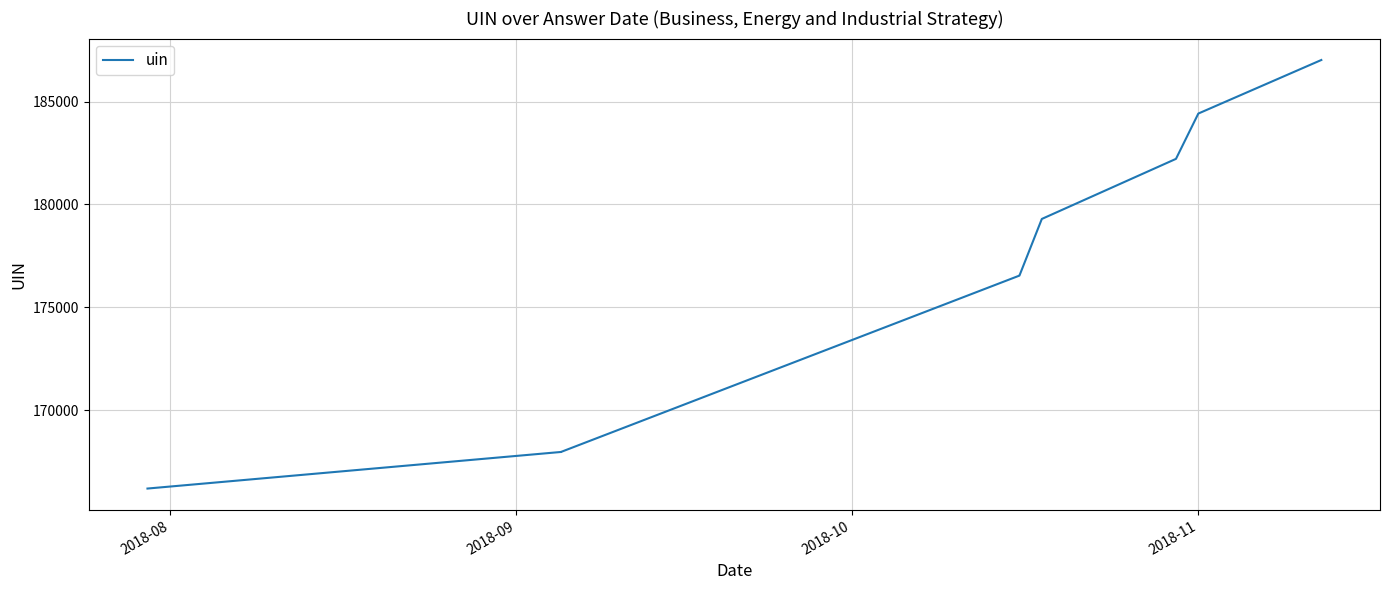

Which category has the lowest value across all series?

2018-08